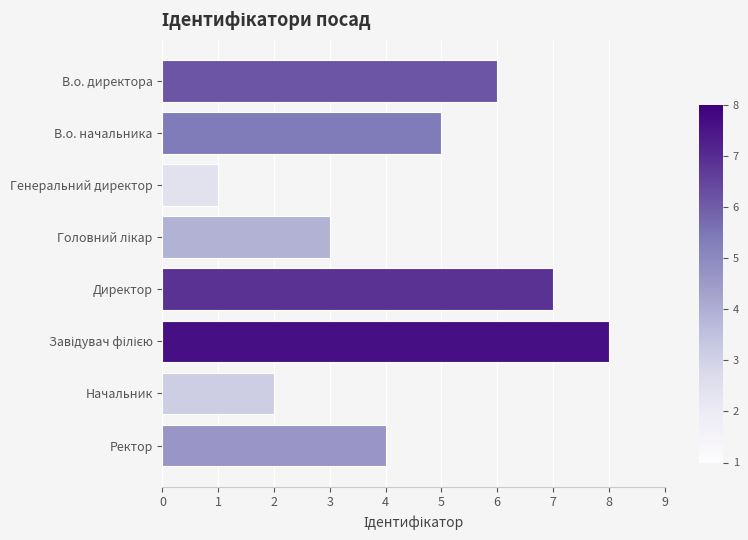

Reading top to bottom, list all the values displayed in this chart.

6	5	1	3	7	8	2	4